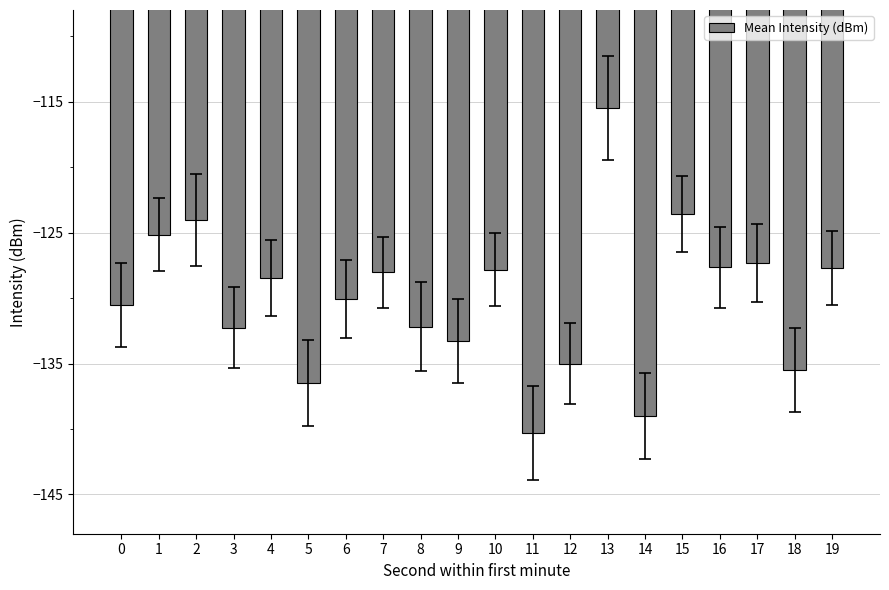

At which label does the data first exceed -128?

1